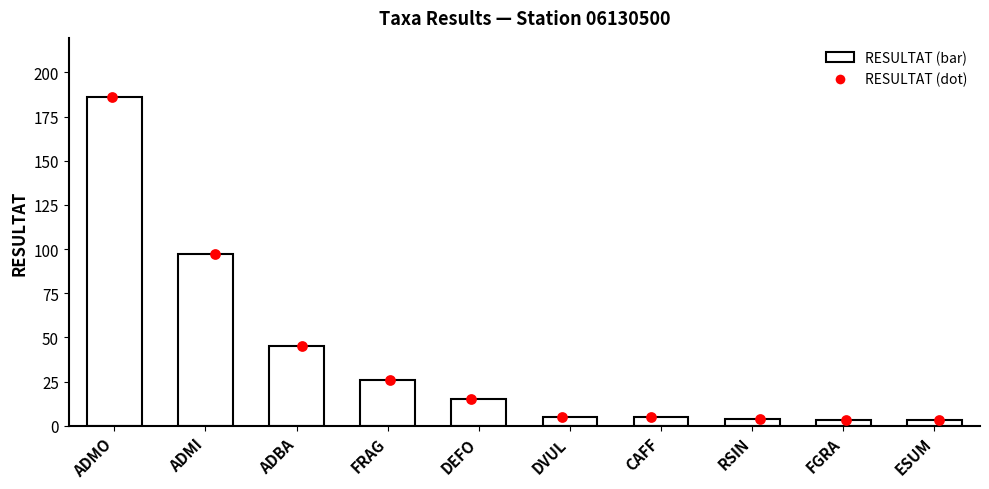

Approximately how many times larger is the value at ADMO compared to CAFF?

37.2